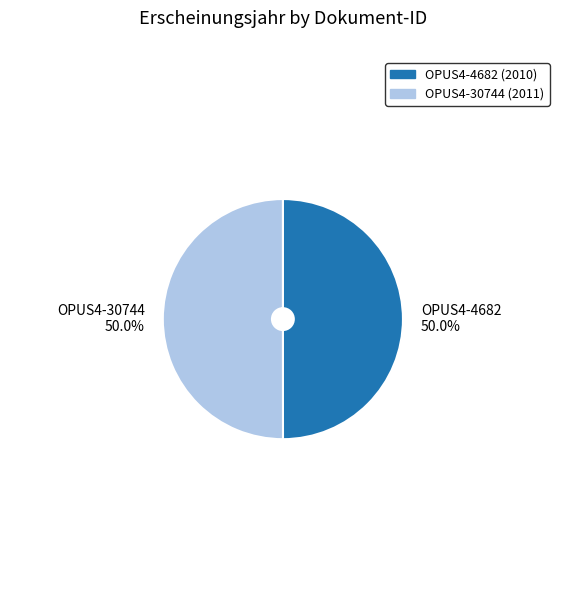

What is the ratio of the value at OPUS4-30744 50.0% to the value at OPUS4-4682 50.0%?

1.0